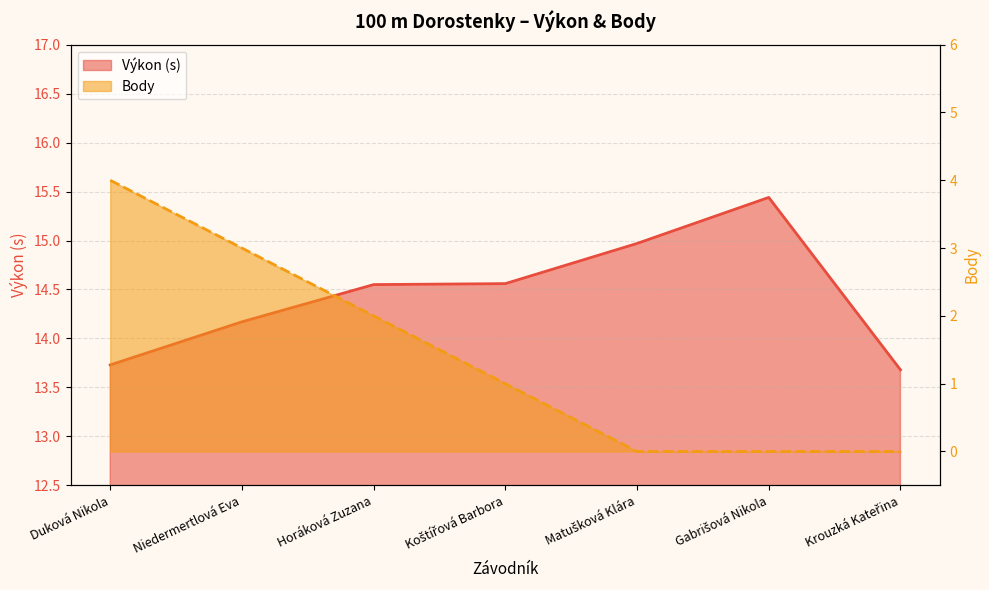

Rank the series by their maximum value, from lowest to highest.

Body, Výkon